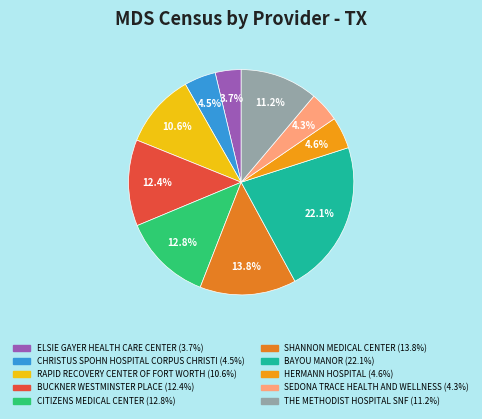

What percentage is the ELSIE GAYER HEALTH CARE CENTER slice, to the nearest percent?

4%